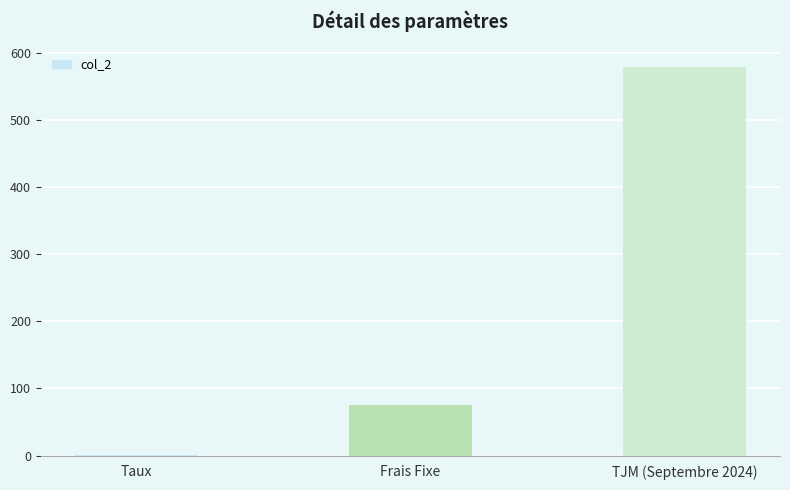

What is the sum of the values at Frais Fixe and TJM (Septembre 2024)?

655.0